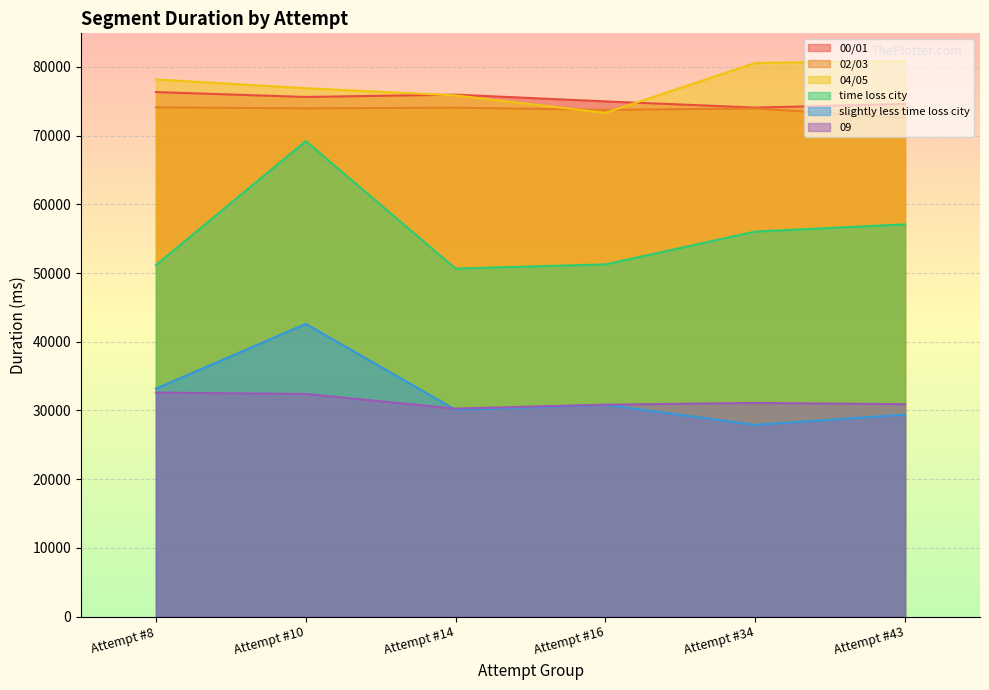

How many interior local peaks does the slightly less time loss city series have?

2